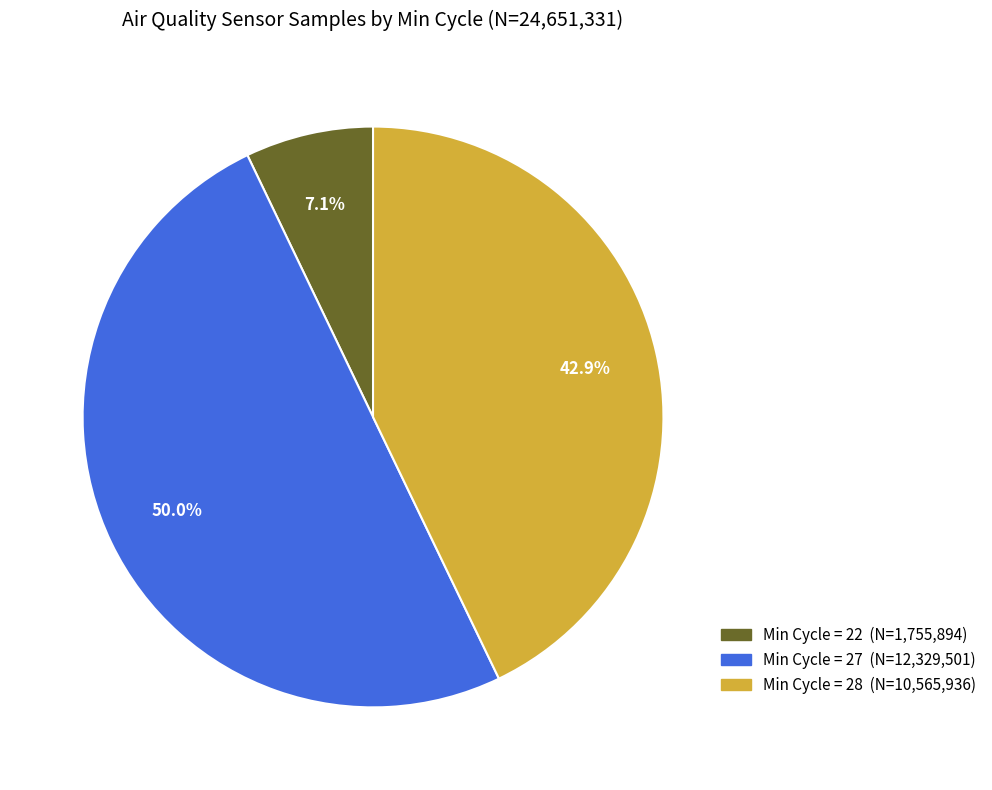

Count the number of slices in the pie.

3